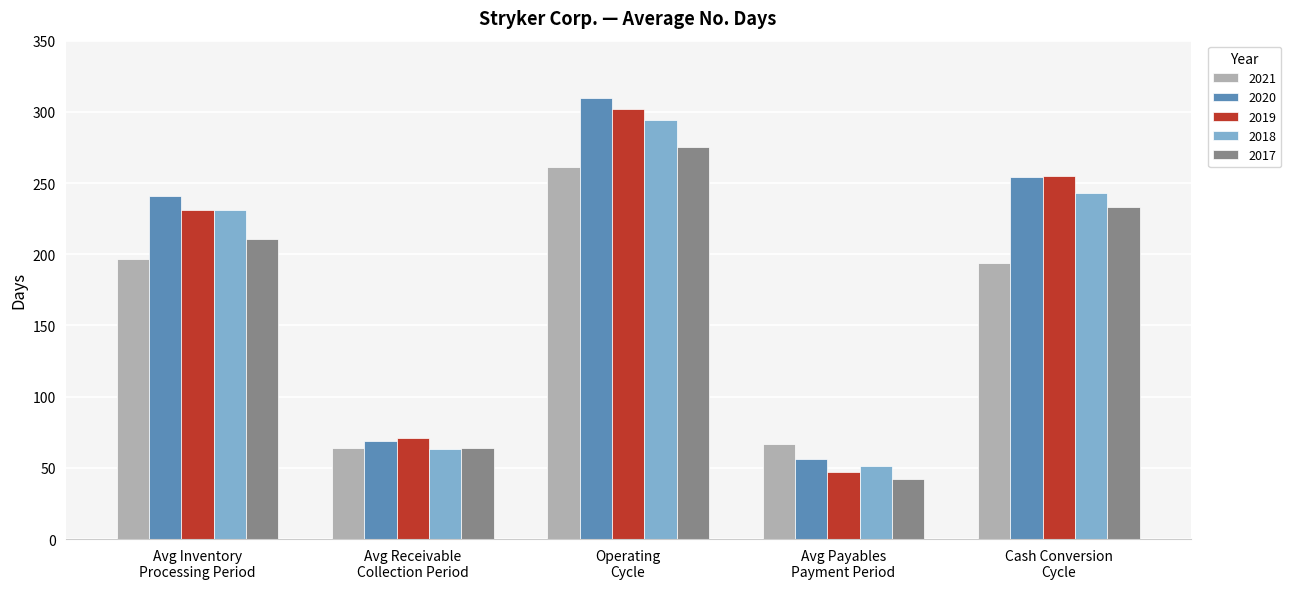

At which category does the chart reach its peak across all series?

Operating
Cycle